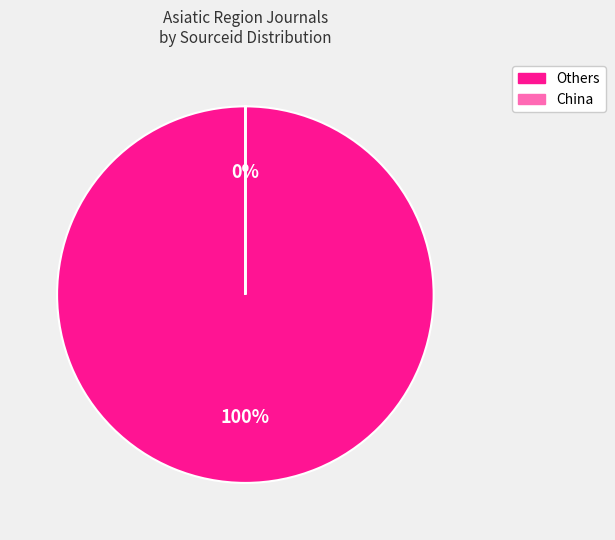

The Rank 3 slice represents 0% of the pie. True or false?

True